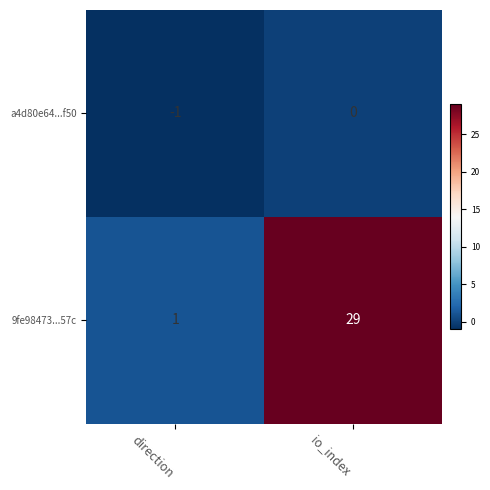

Reading left to right, transcribe all the data shown in this chart.

a4d80e64...f50: direction=-1	io_index=0
9fe98473...57c: direction=1	io_index=29